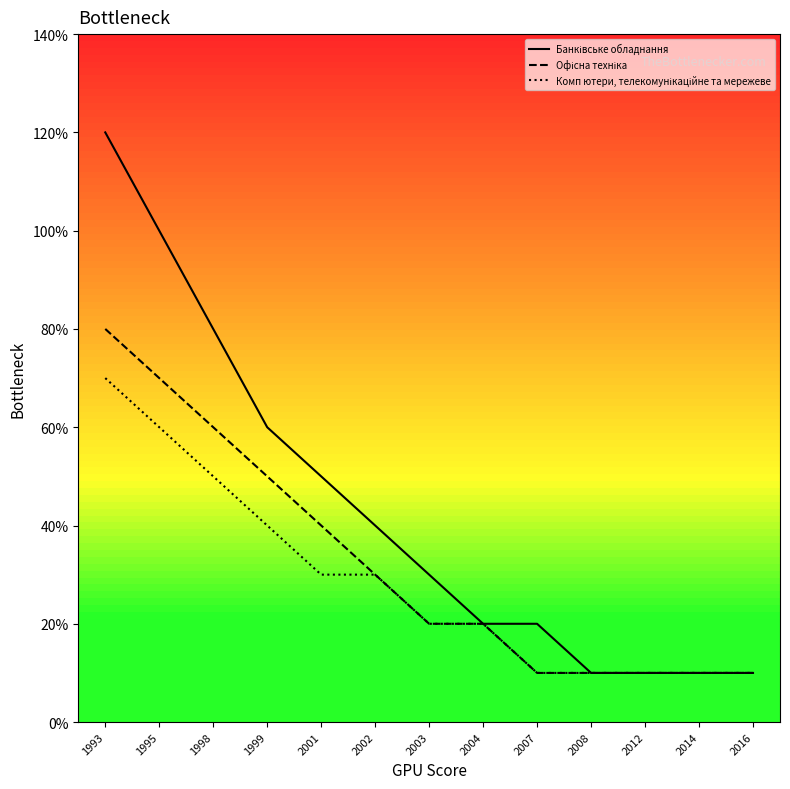

Is this an area chart (filled region under the line)?

No